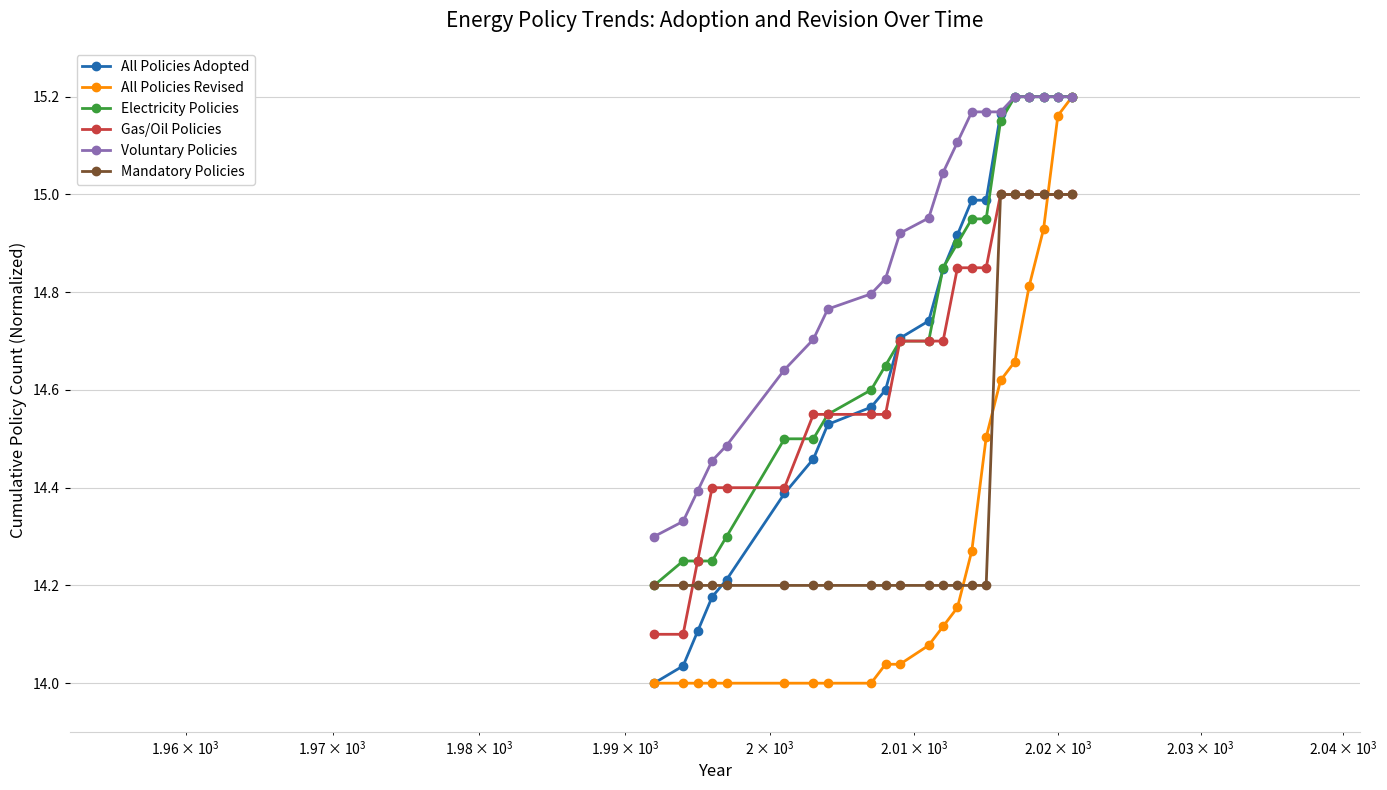

Which series has the largest total across all categories?

Voluntary Policies